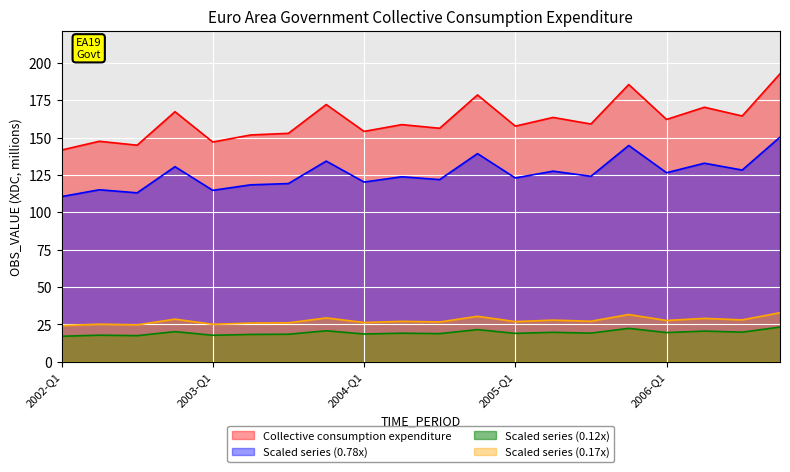

What is the value of the 8th point from the left?

172.1